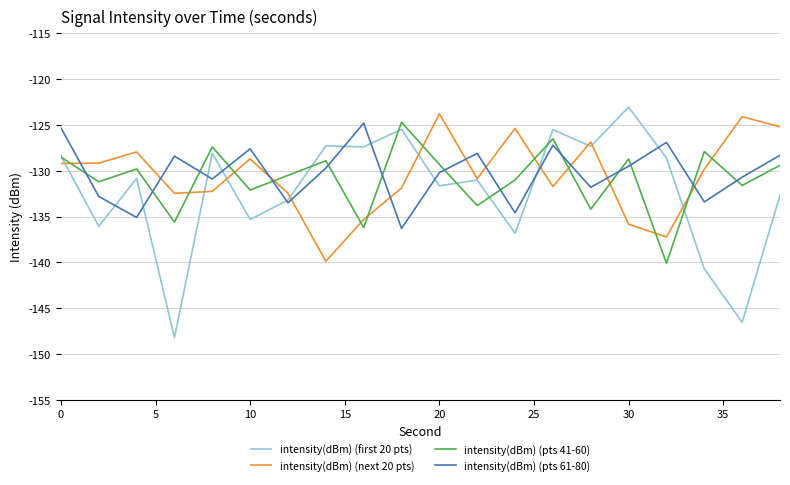

What is the average value of the intensity(dBm) (pts 61-80) series?

-130.3